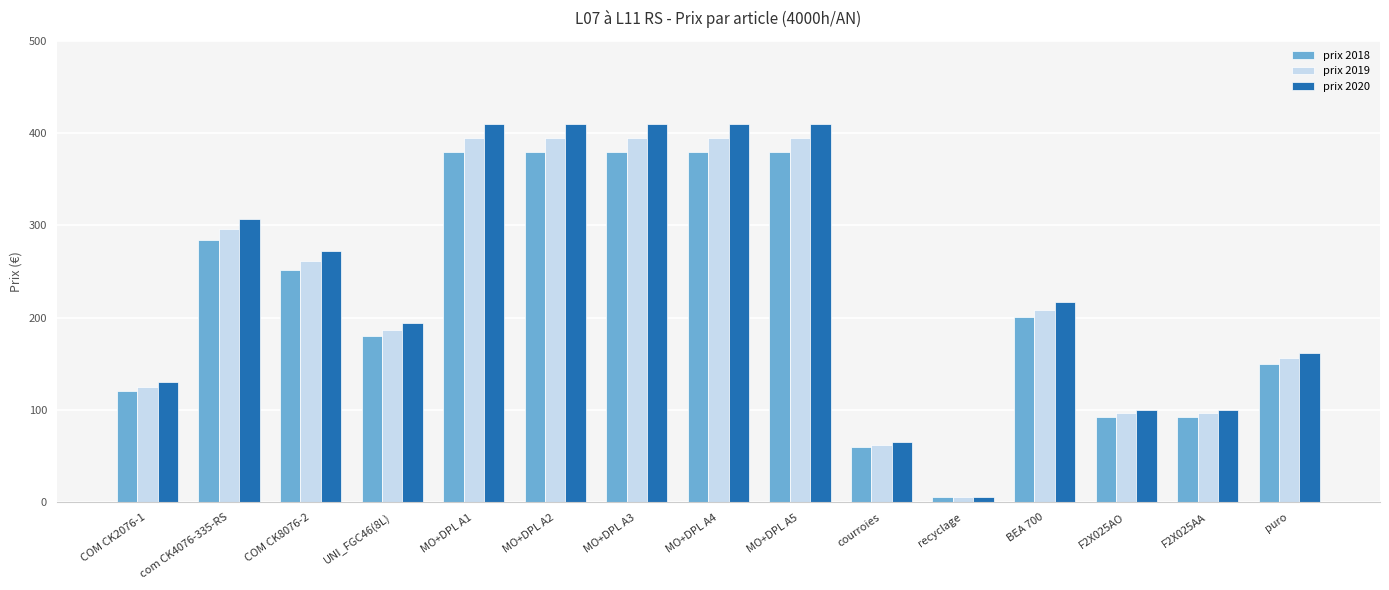

At which label does prix 2018 reach its minimum?

recyclage